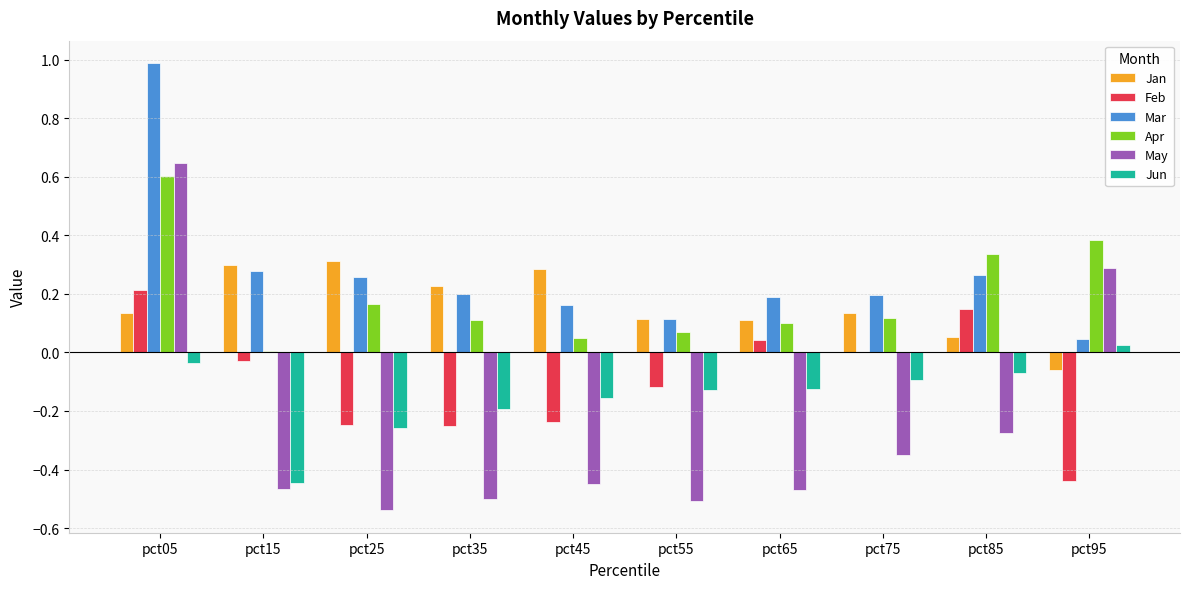

Is it true that Mar equals 0.1 at pct45?

False